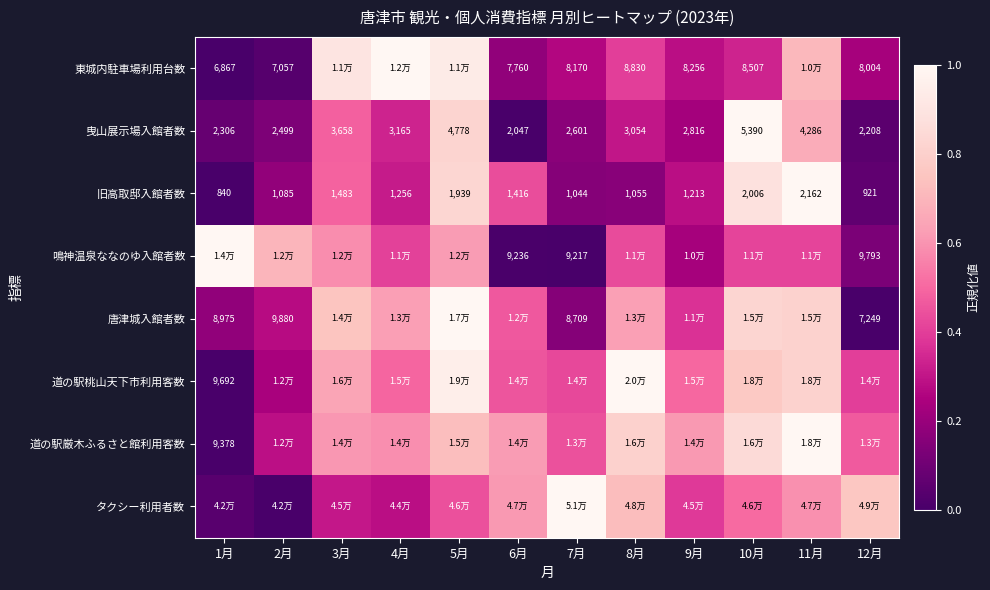

The value of 旧高取邸入館者数 at 11月 is 1.5. True or false?

False